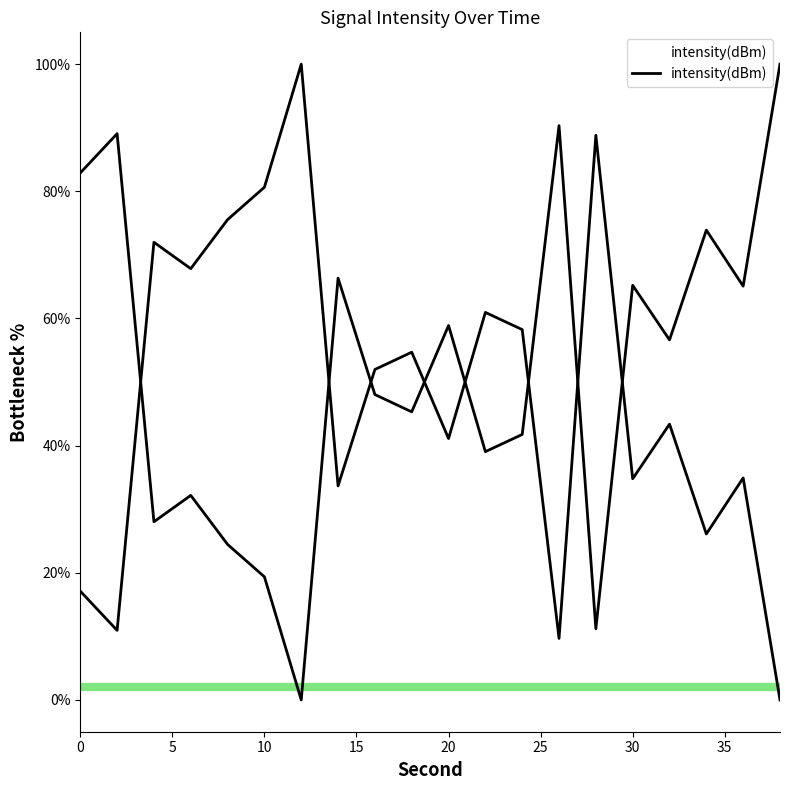

List the labels in order of value, largest first.

38, 26, 2, 0, 34, 14, 30, 36, 20, 32, 16, 18, 24, 22, 6, 4, 8, 10, 28, 12